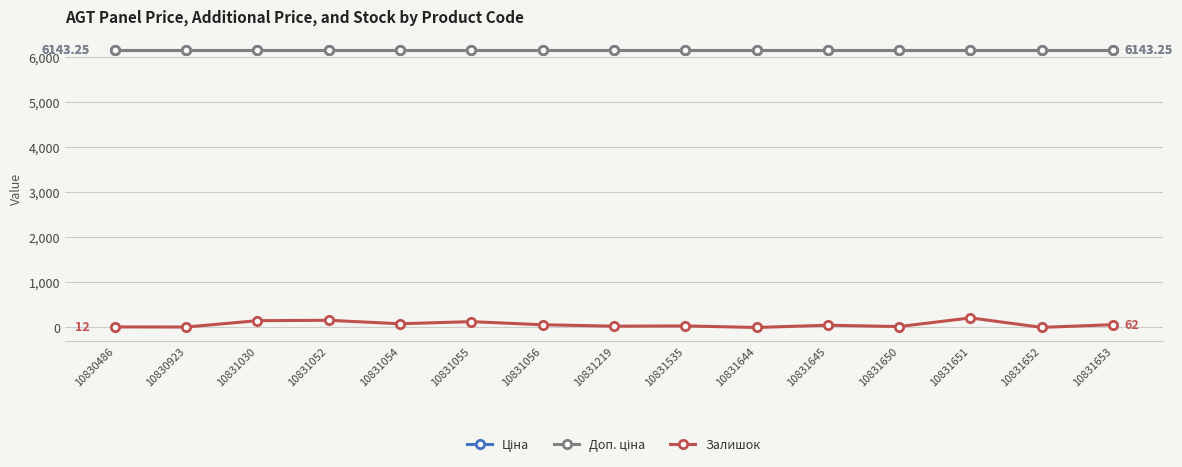

Is this an area chart (filled region under the line)?

No